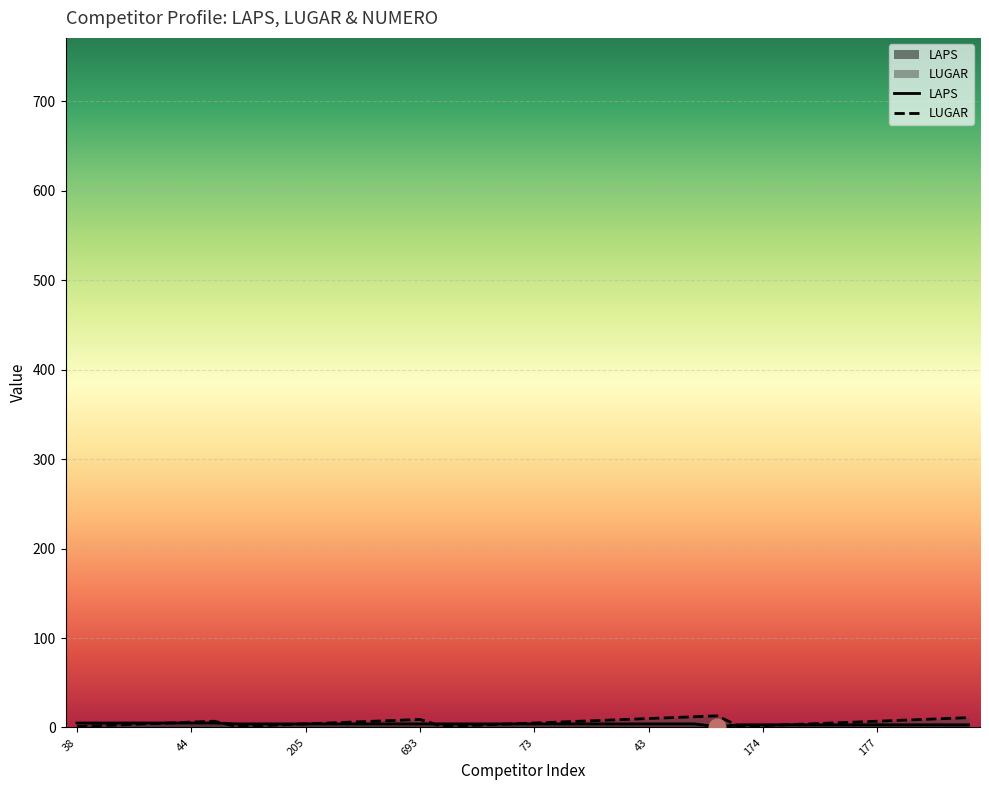

After their last crossing, which series has the higher values: LAPS or LUGAR?

LAPS